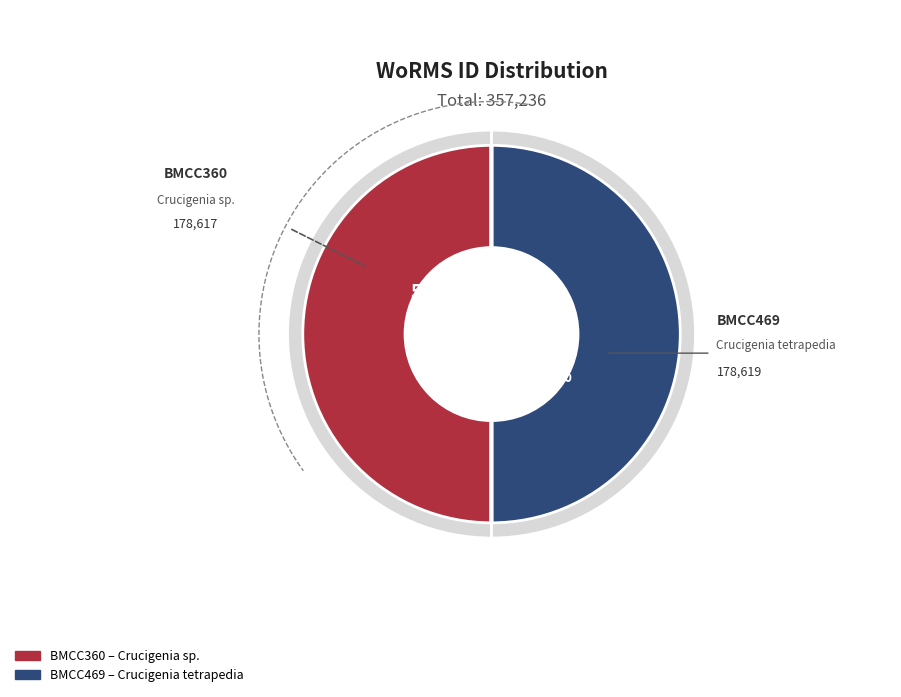

True or false: BMCC360 accounts for 40% of the total.

False